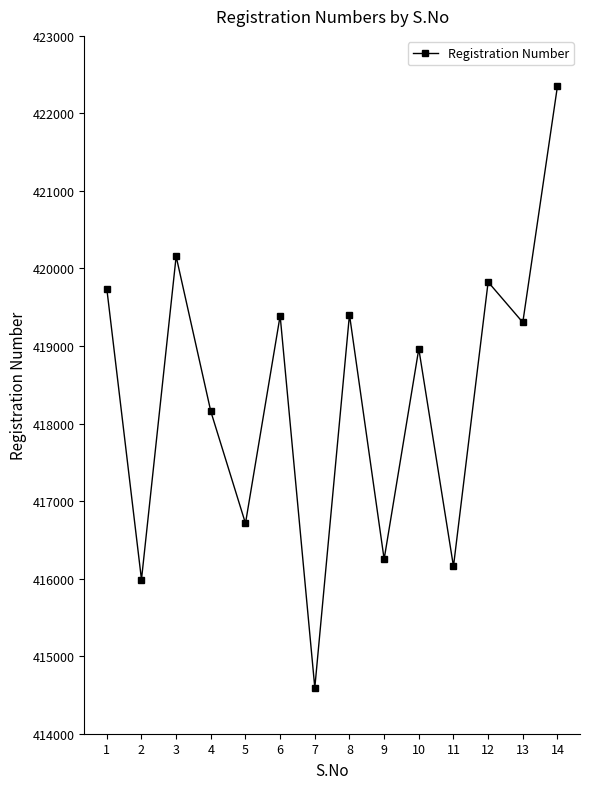

True or false: there are more than 2 points higher than both neighbors.

True